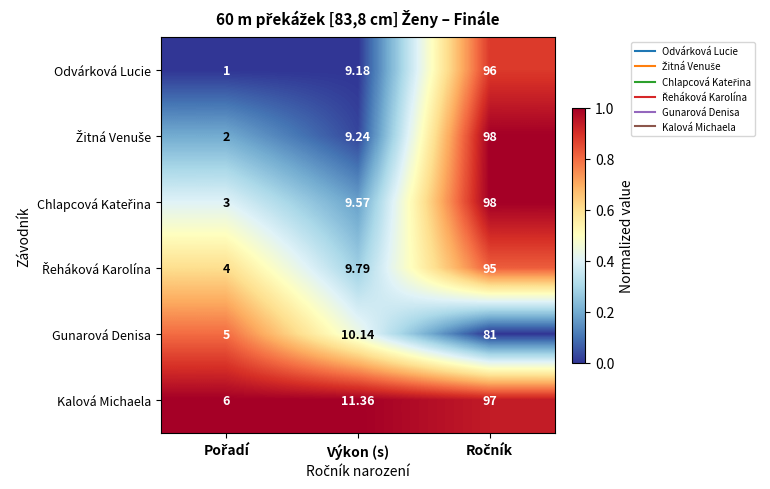

Where is Kalová Michaela nearest to the value 51?

Výkon (s)